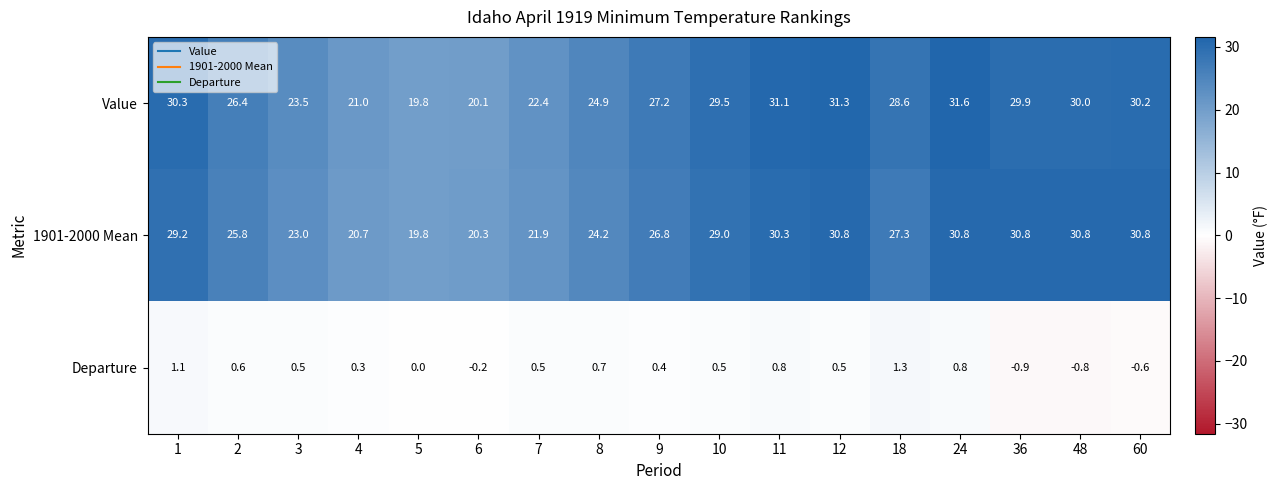

At which label is Departure closest to 0?

5